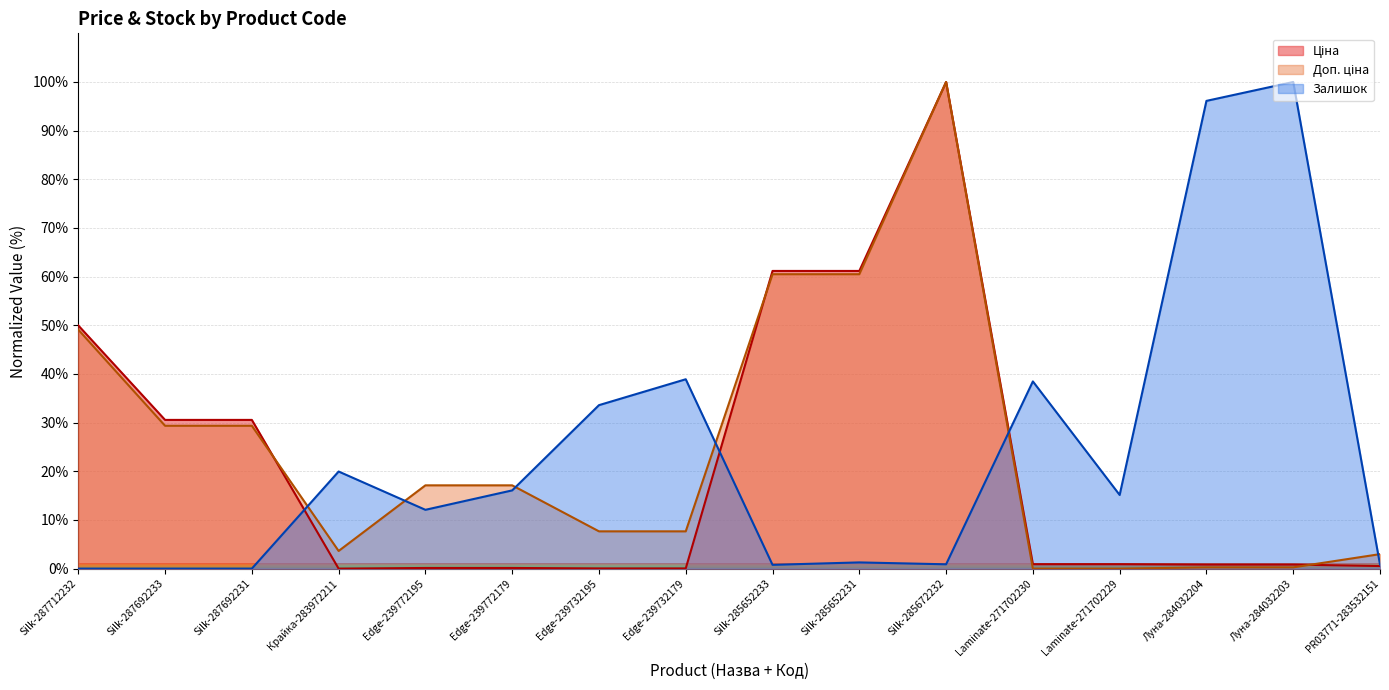

True or false: Ціна has more than 2 points higher than both neighbors.

False